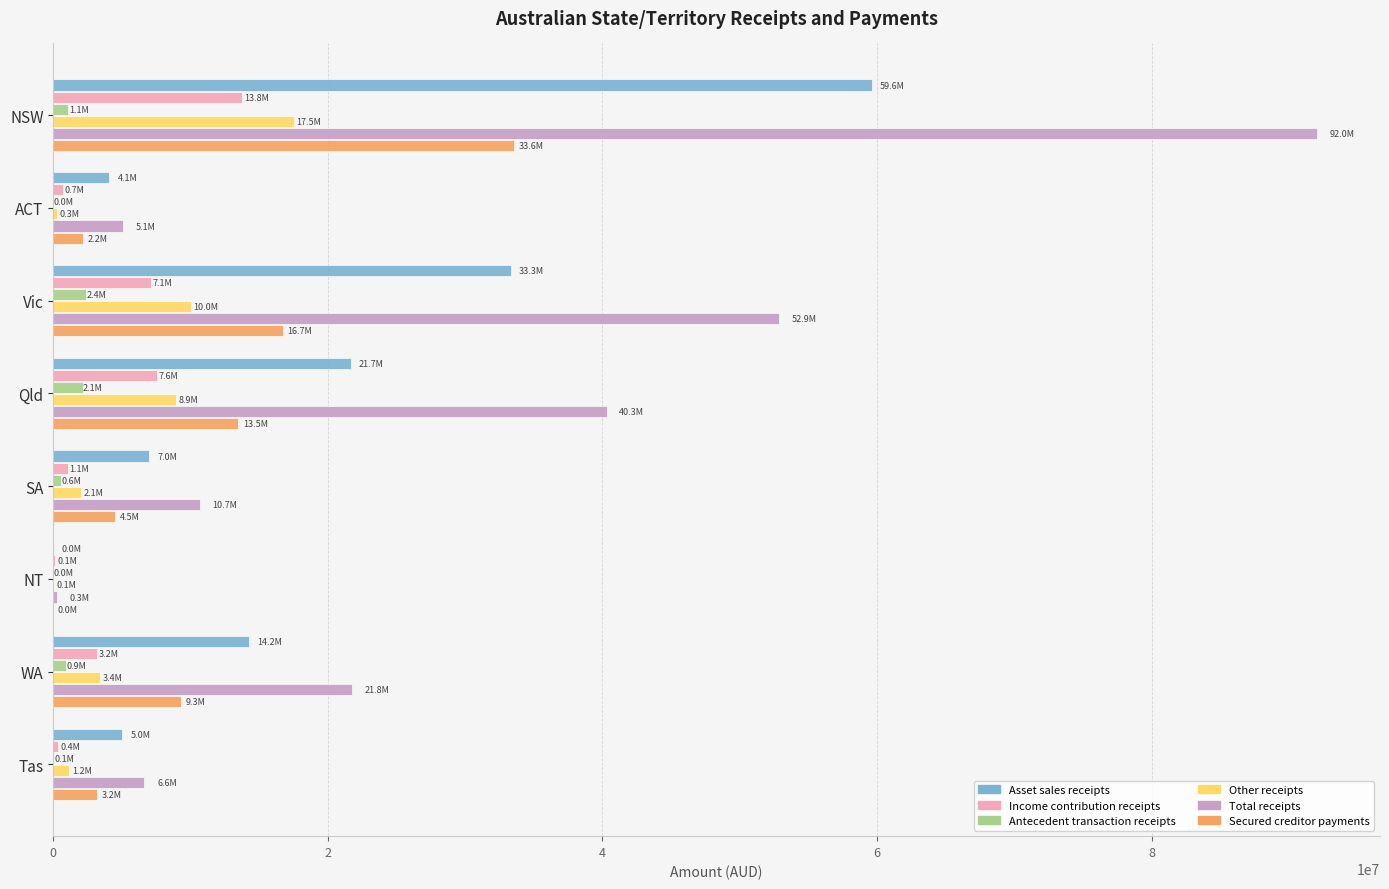

The value of Secured creditor payments at Vic is 16711841.1. True or false?

True